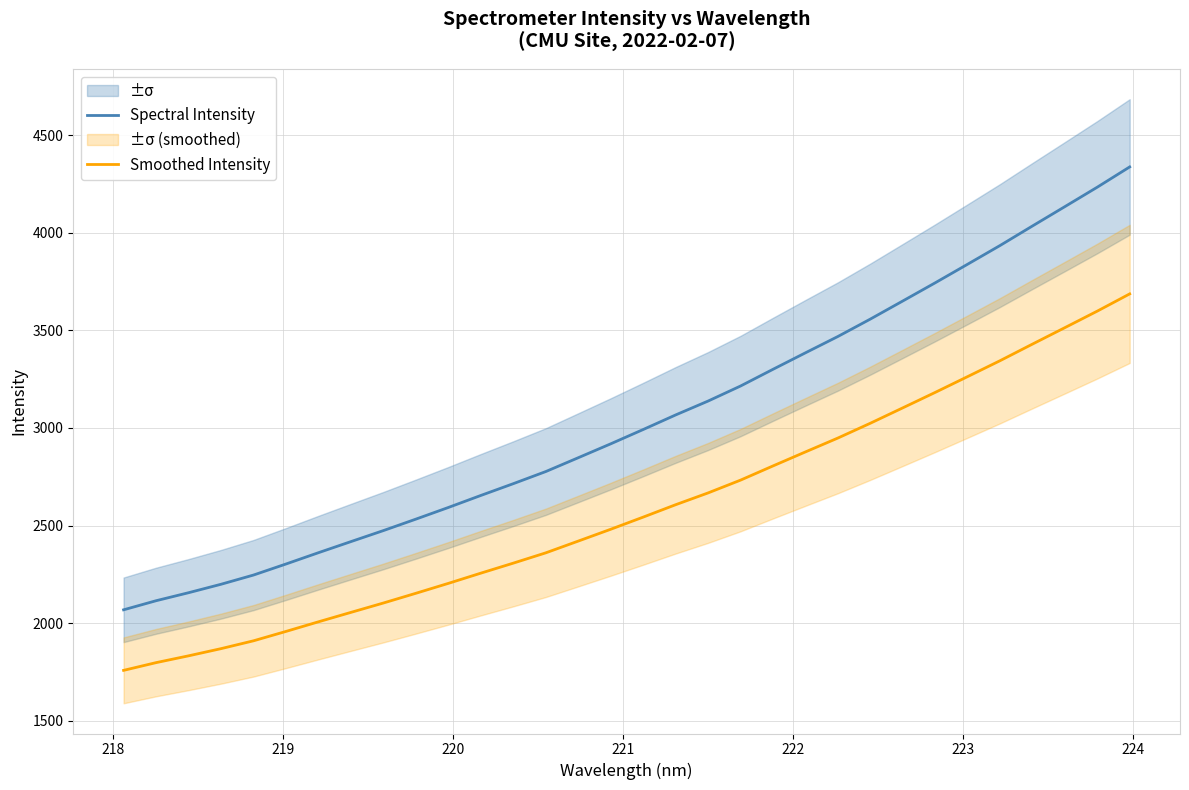

True or false: Spectral Intensity and Smoothed Intensity cross at least once.

False